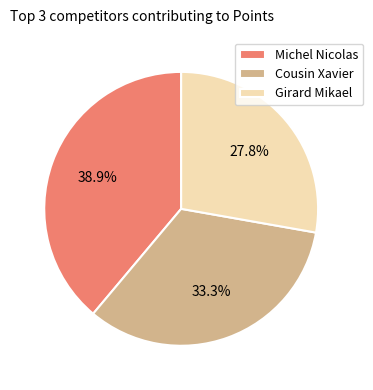

To the nearest percent, what is the average slice percentage?

33%